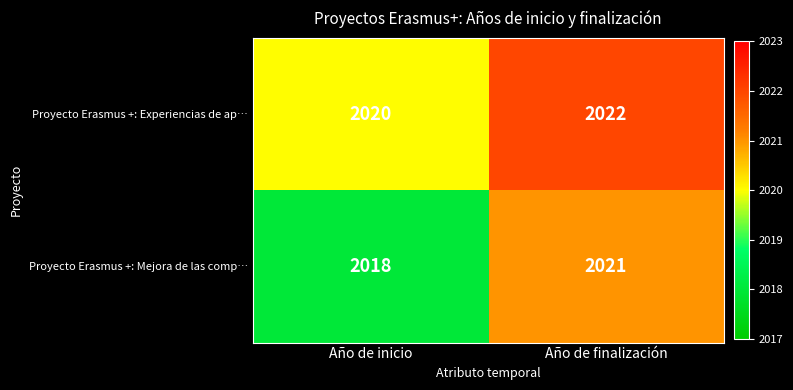

Which series has the largest total across all categories?

Proyecto Erasmus +: Experiencias de ap…